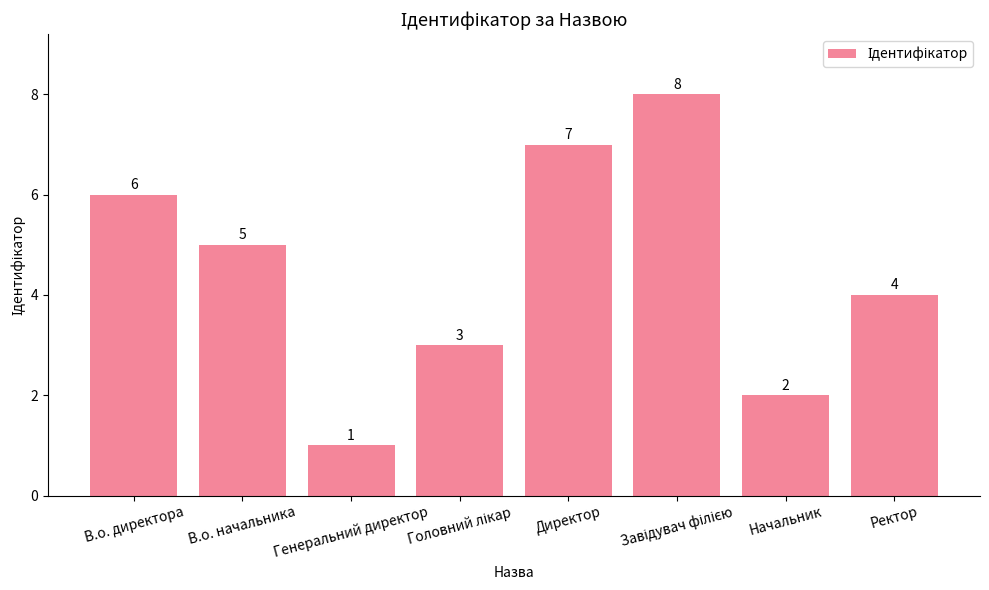

Which has a higher value, Ректор or Генеральний директор?

Ректор